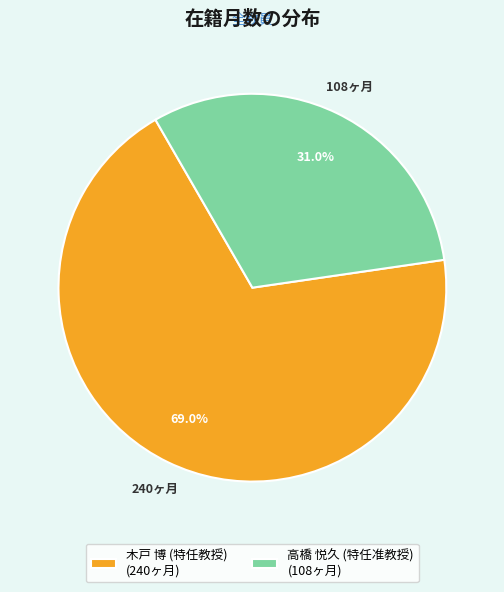

Which has a higher value, 高橋 悦久 (特任准教授) or 木戸 博 (特任教授)?

木戸 博 (特任教授)